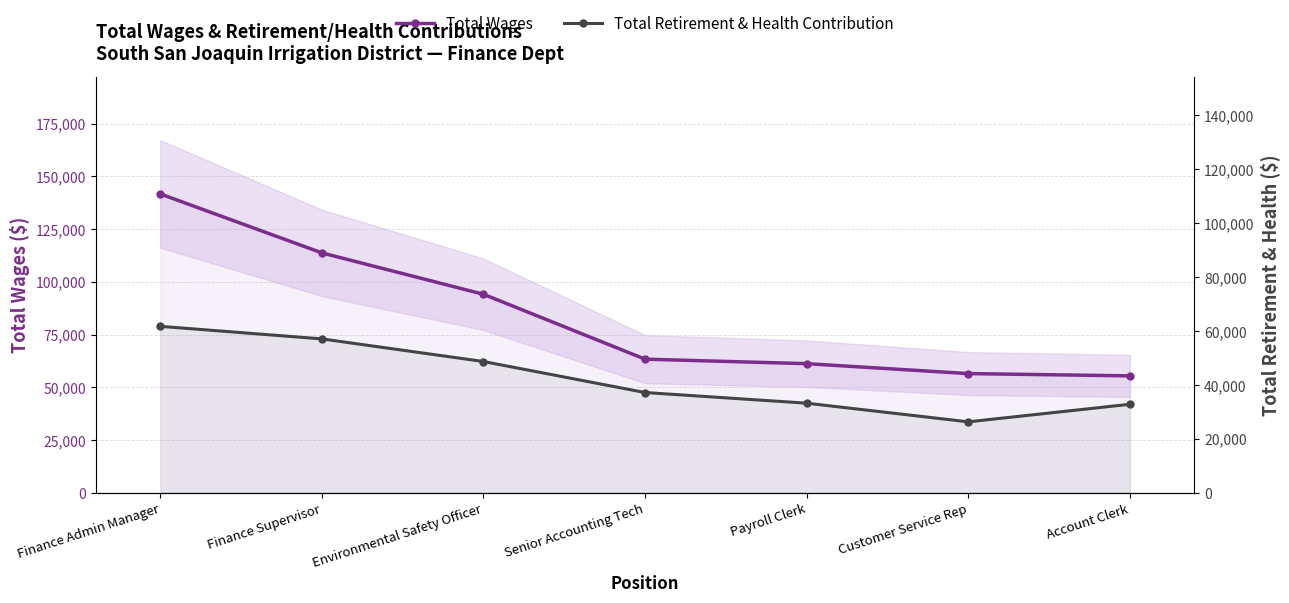

How many values in the Total Wages series are below 63339?

3